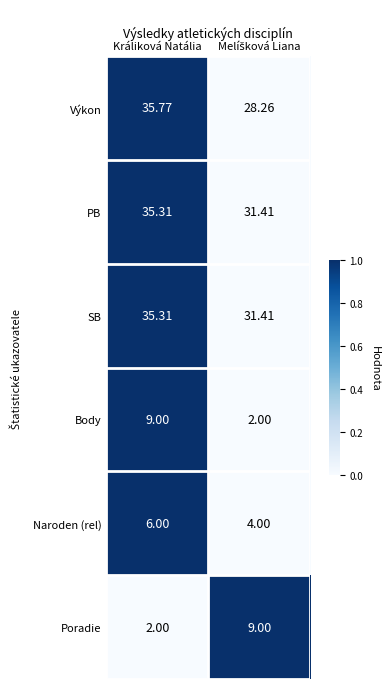

At which label is Poradie closest to 5?

Králiková Natália